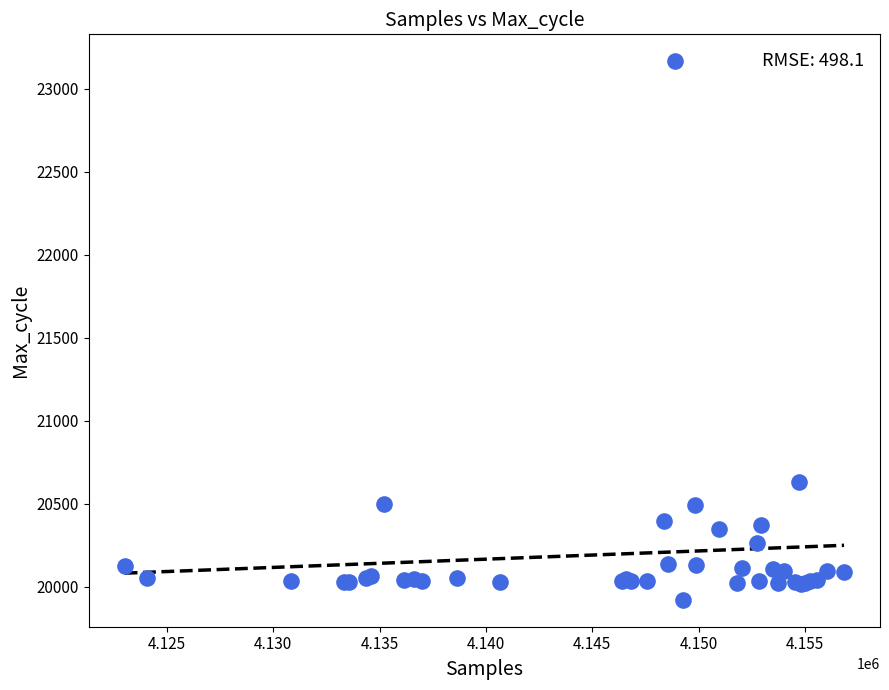

What Y value in the scatter plot is closest to 21543?

20633